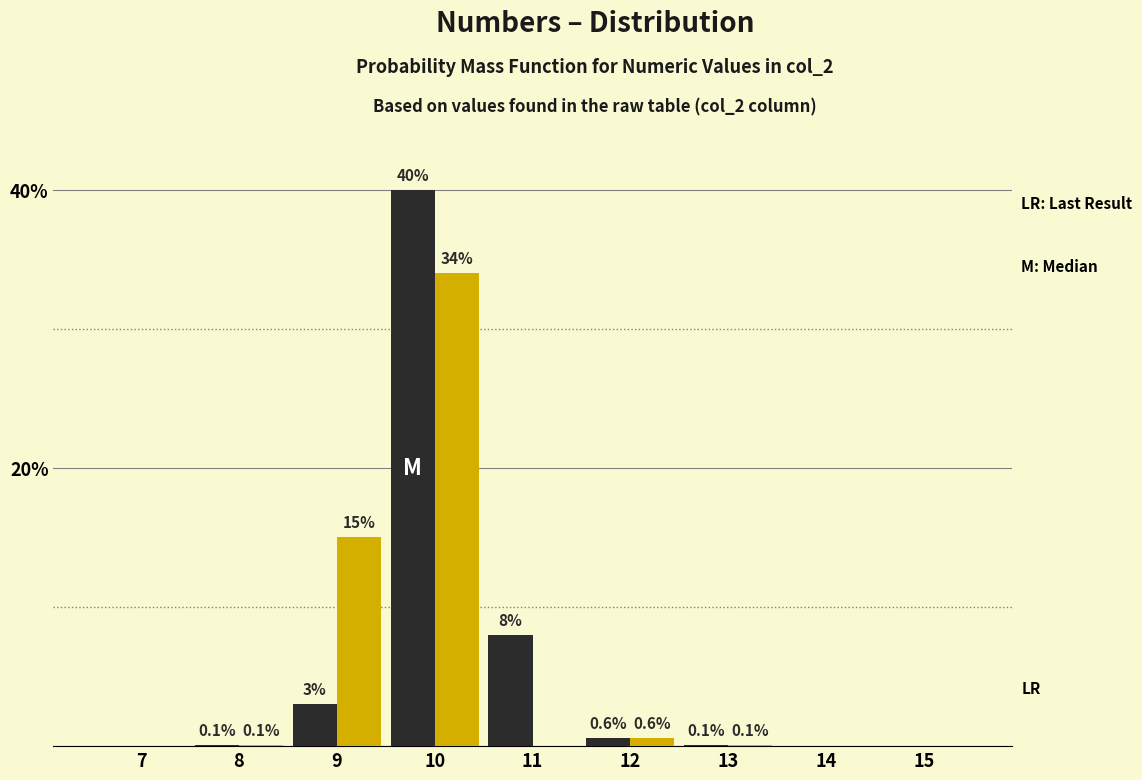

What is the total value across all series at 12?

1.2